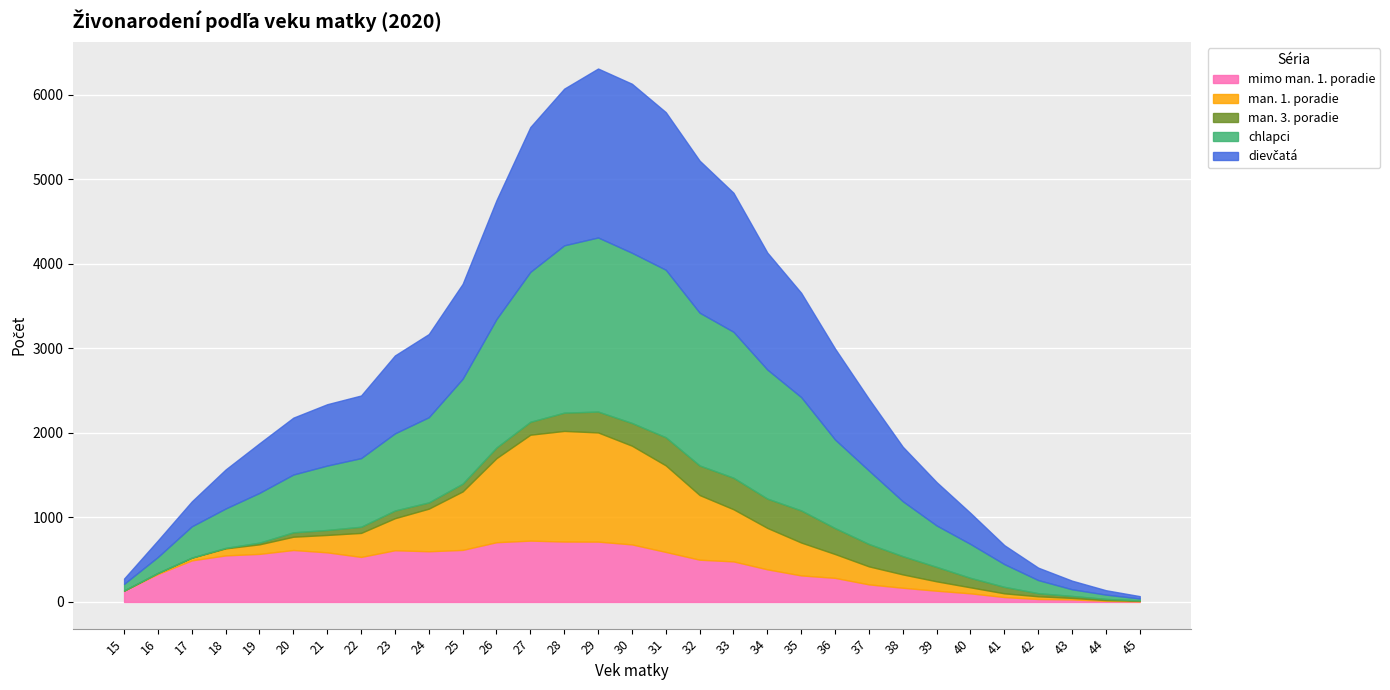

True or false: dievčatá and mimo man. 1. poradie cross at least once.

True